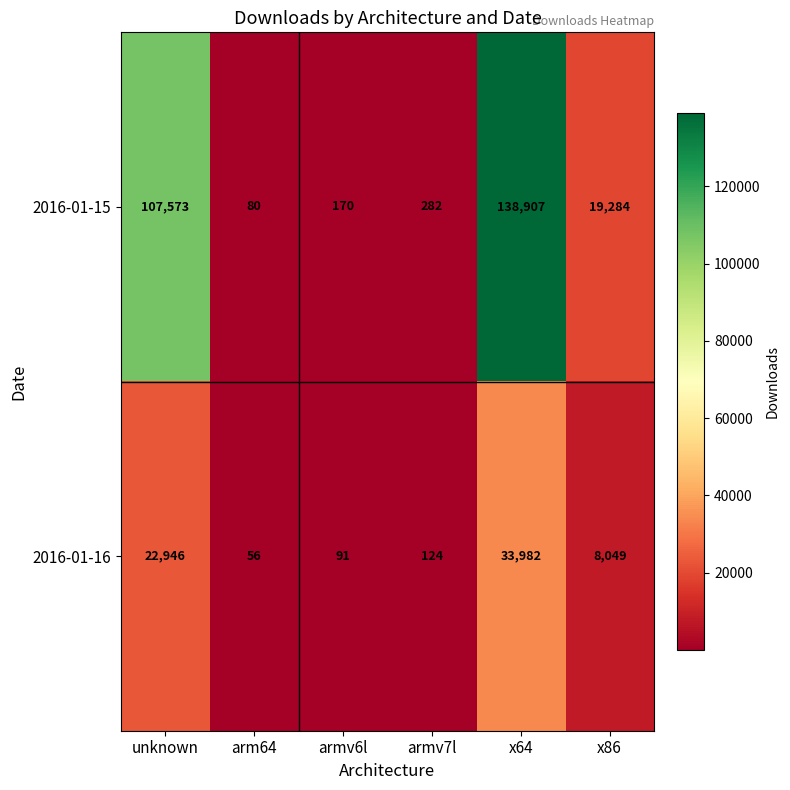

At which category does the chart reach its peak across all series?

x64